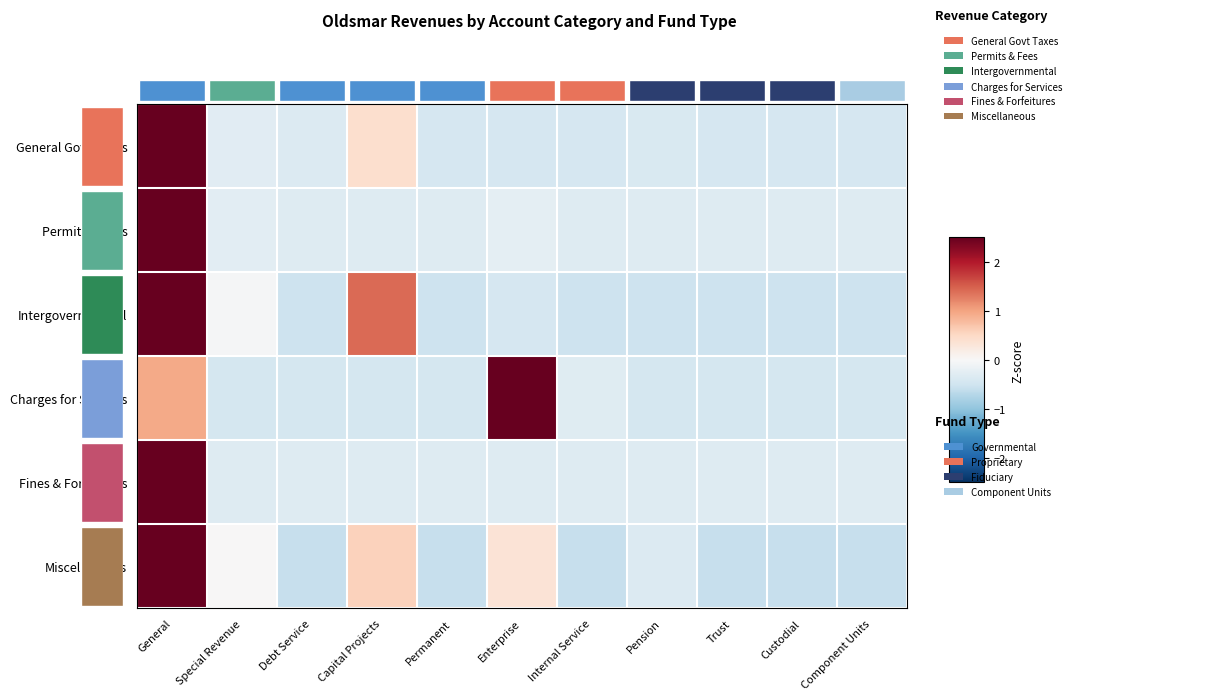

How many values in the Permits & Fees series are below 0?

10